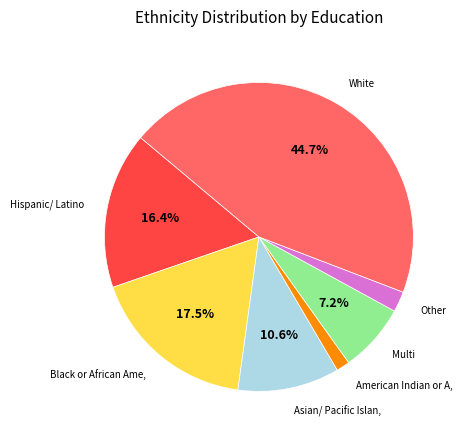

Is there a majority slice in this chart?

No